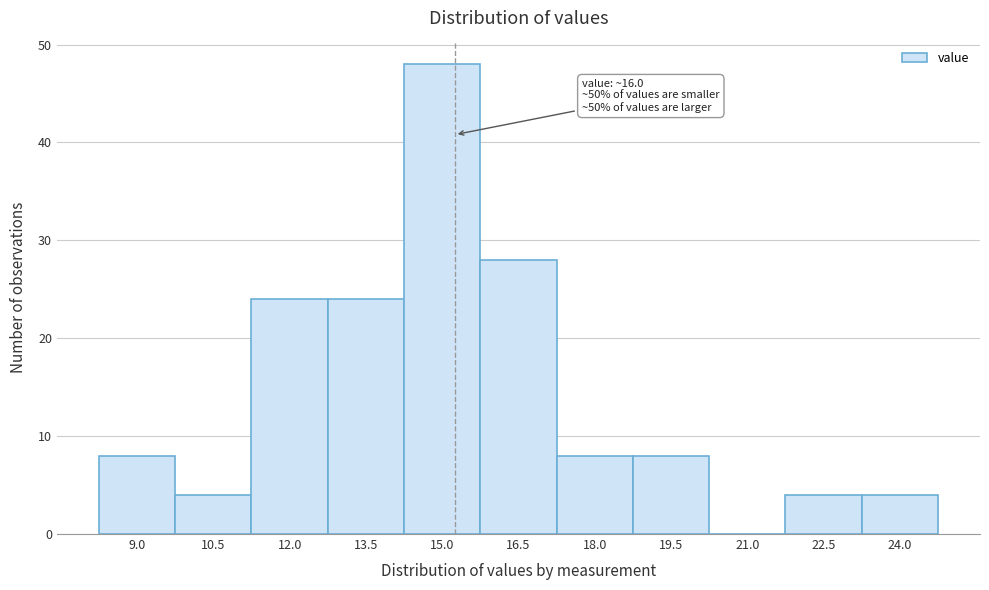

Reading right to left, extract all data points from this chart.

24.0=4	22.5=4	21.0=0	19.5=8	18.0=8	16.5=28	15.0=48	13.5=24	12.0=24	10.5=4	9.0=8